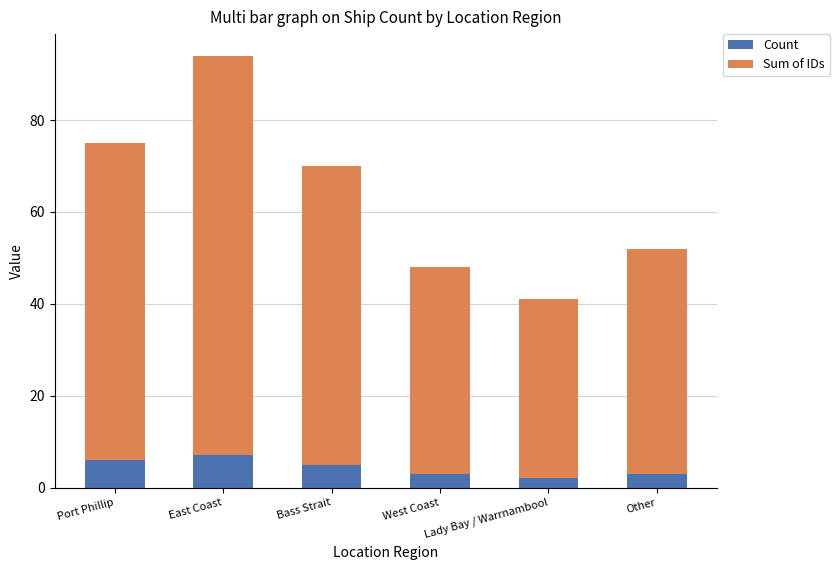

What is the total value across all series at Other?

52